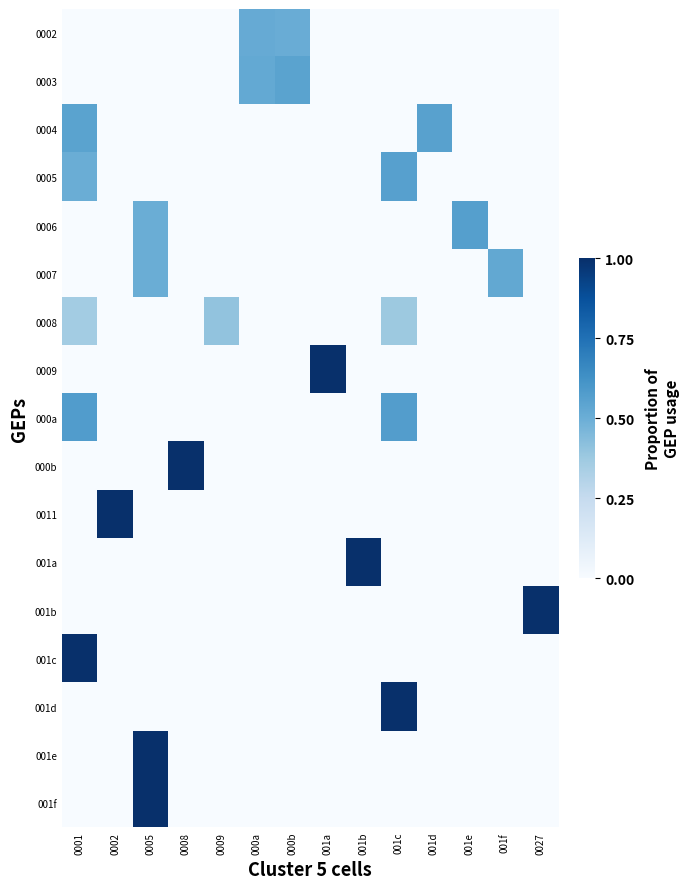

Rank the series by their maximum value, from highest to lowest.

0009, 000b, 0011, 001a, 001b, 001c, 001d, 001e, 001f, 000a, 0006, 0005, 0004, 0003, 0007, 0002, 0008